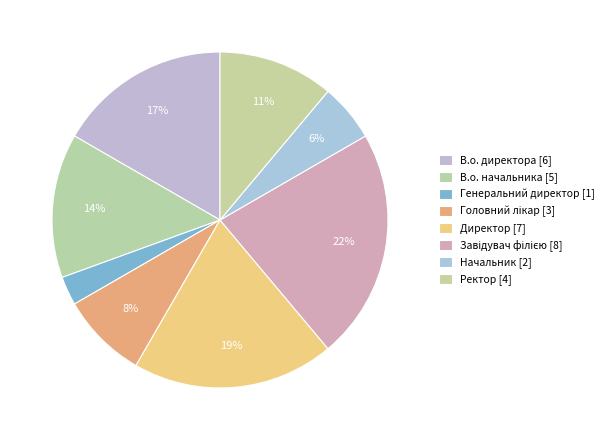

Count the number of slices in the pie.

8